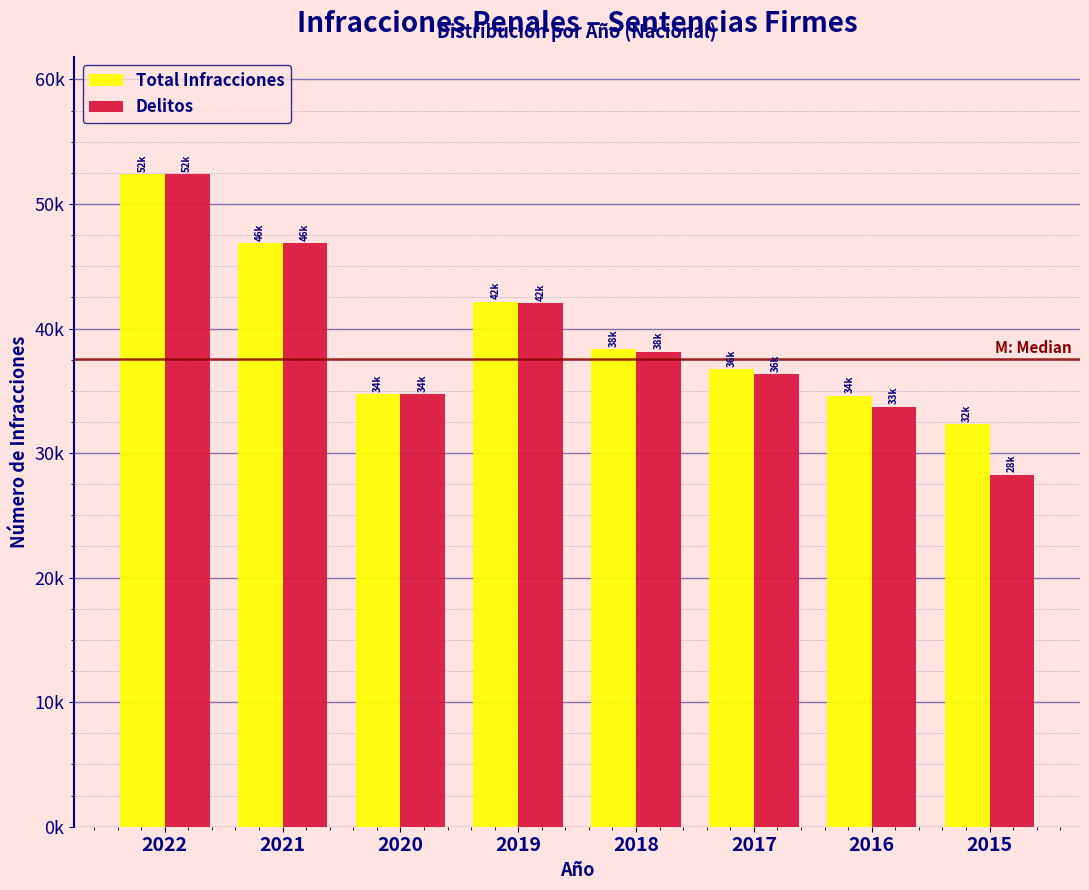

Does the chart contain stacked bars?

No